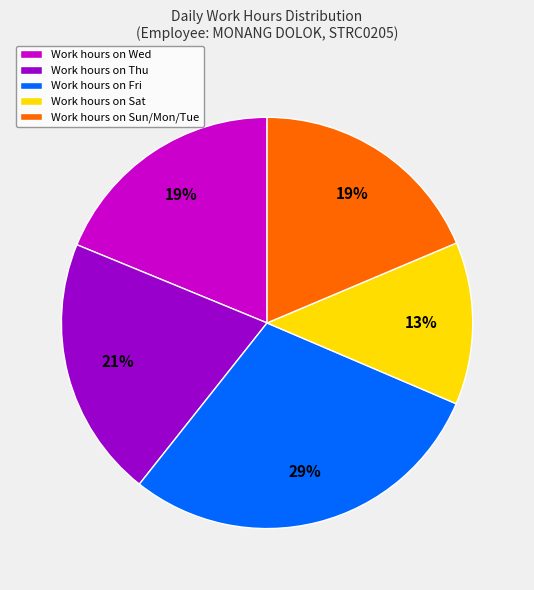

Is there any slice that represents more than half of the pie?

No